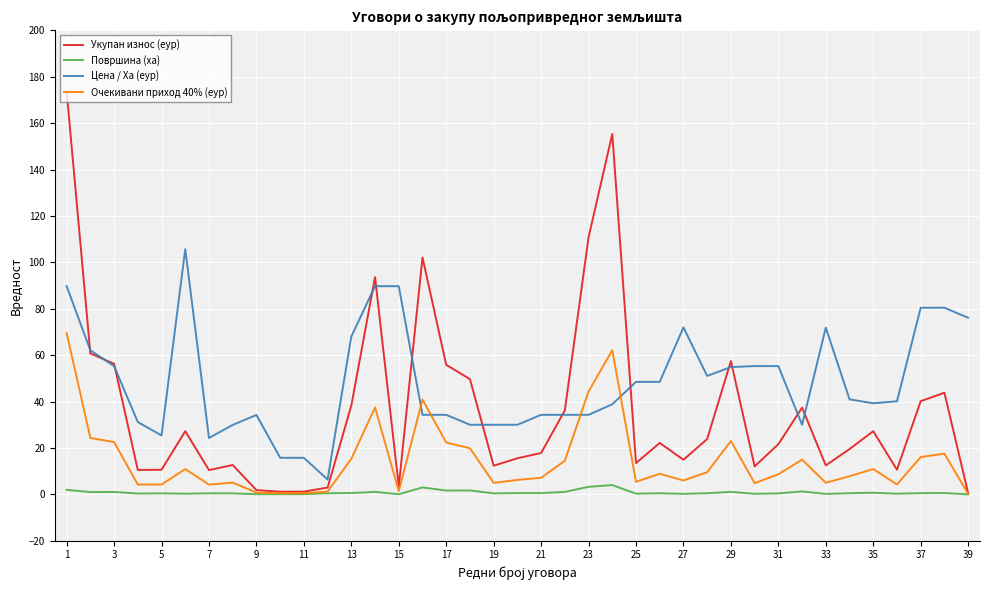

Which series has the largest total across all categories?

Цена / Ха (еур)